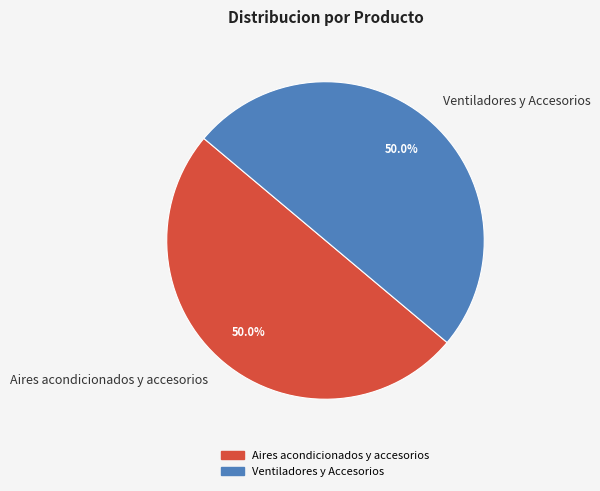

How many slices are in this pie chart?

2